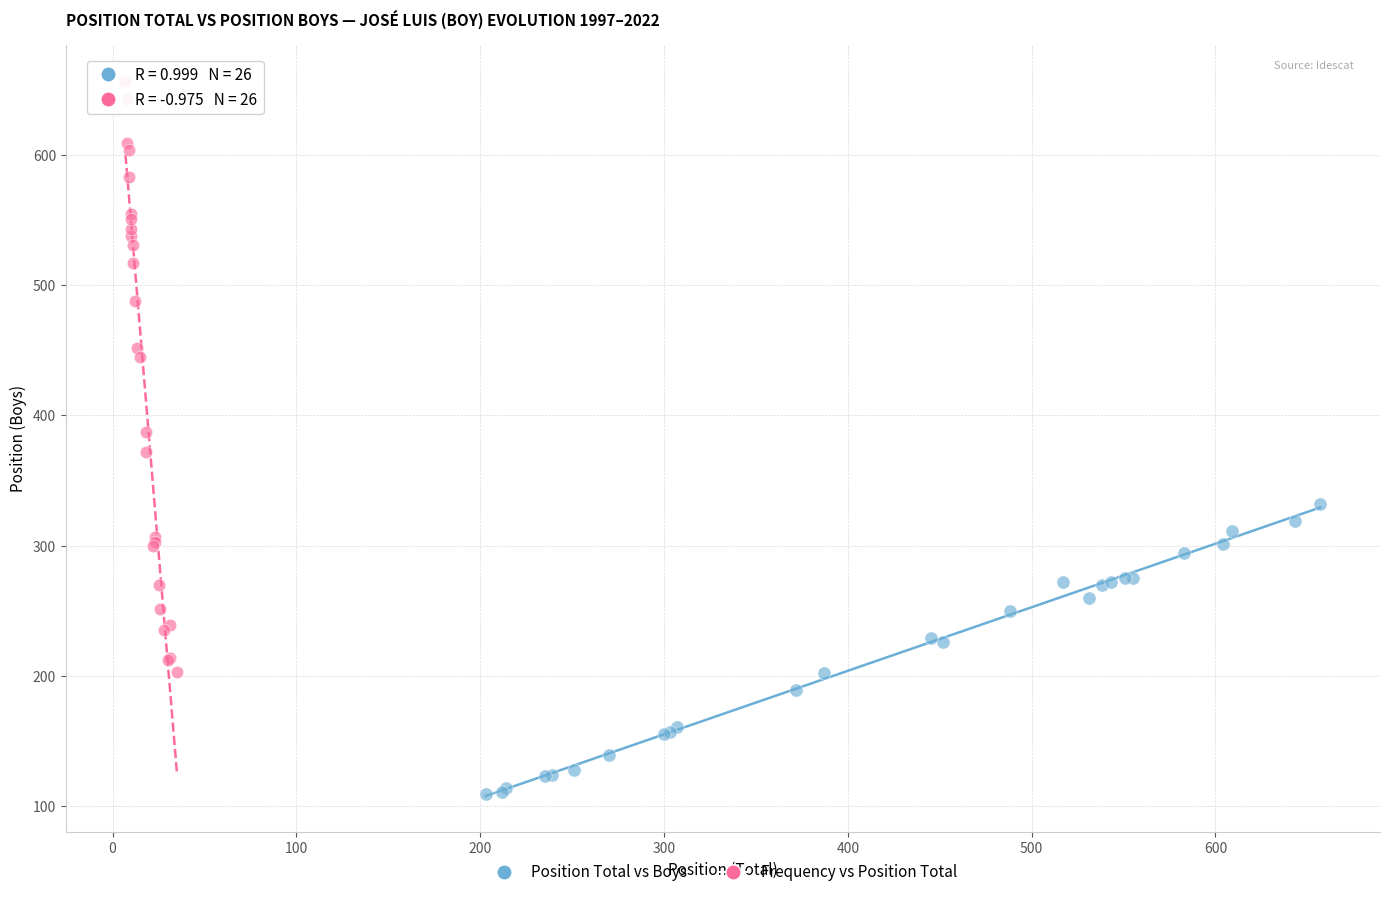

Which series has the largest Y range (max minus min)?

Frequency vs Position Total